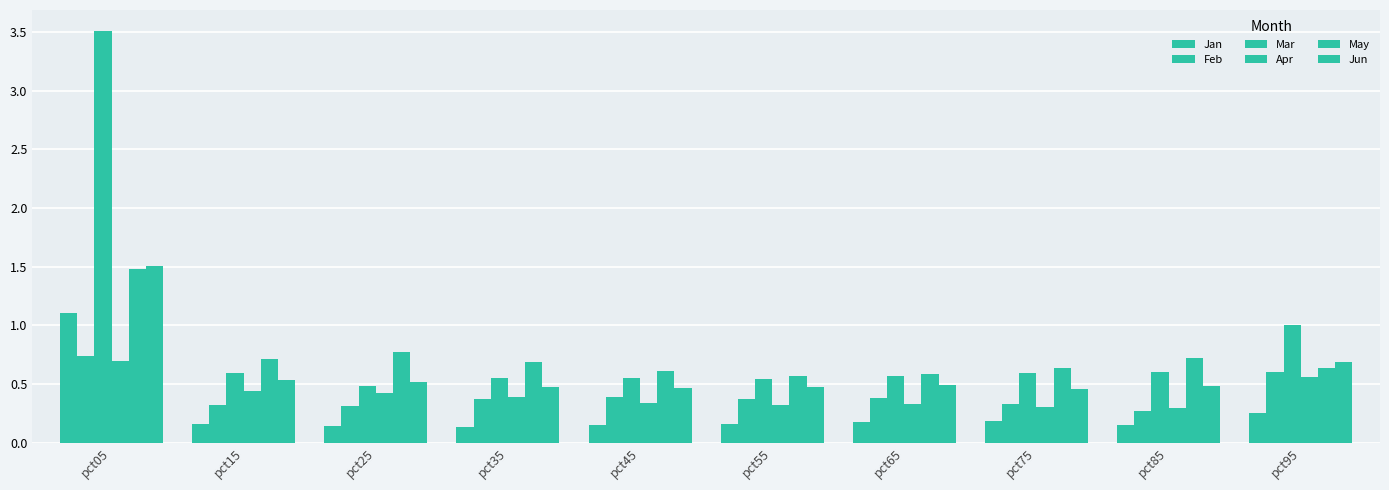

How many categories are shown in the chart?

10